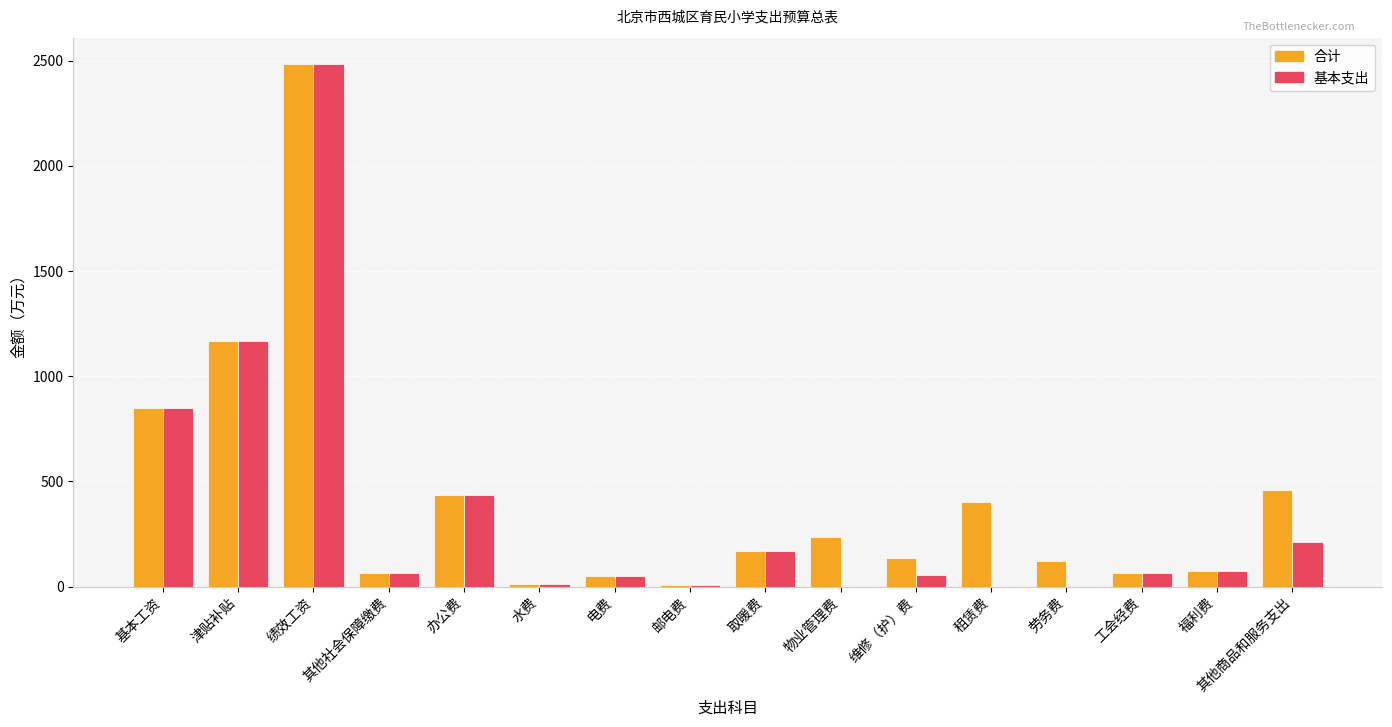

Are the bars grouped side by side (vs. stacked)?

Yes